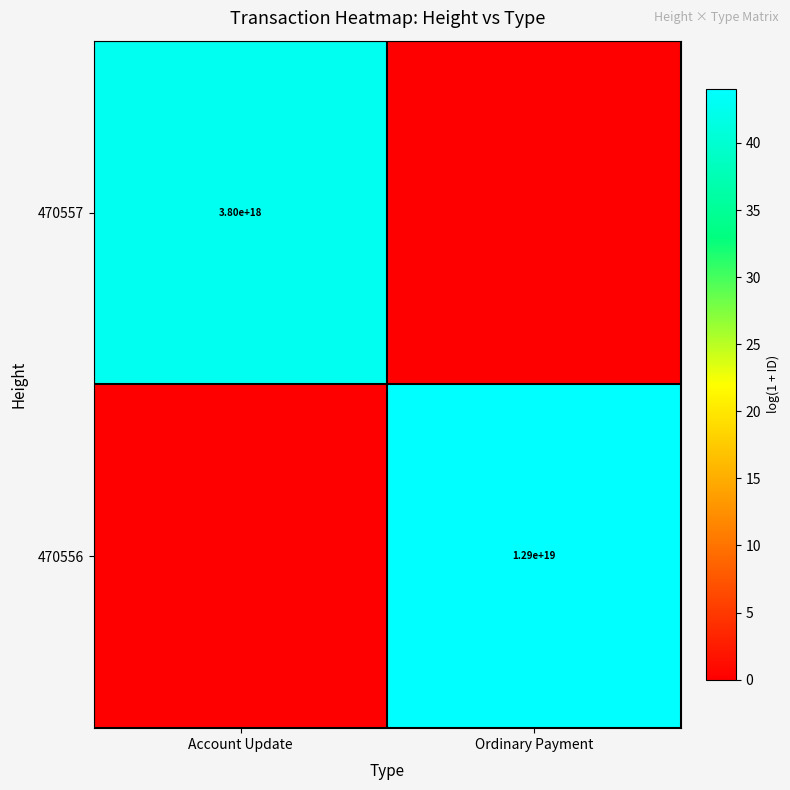

Is the value of 470557 at Account Update greater than the value of 470556 at Ordinary Payment?

No